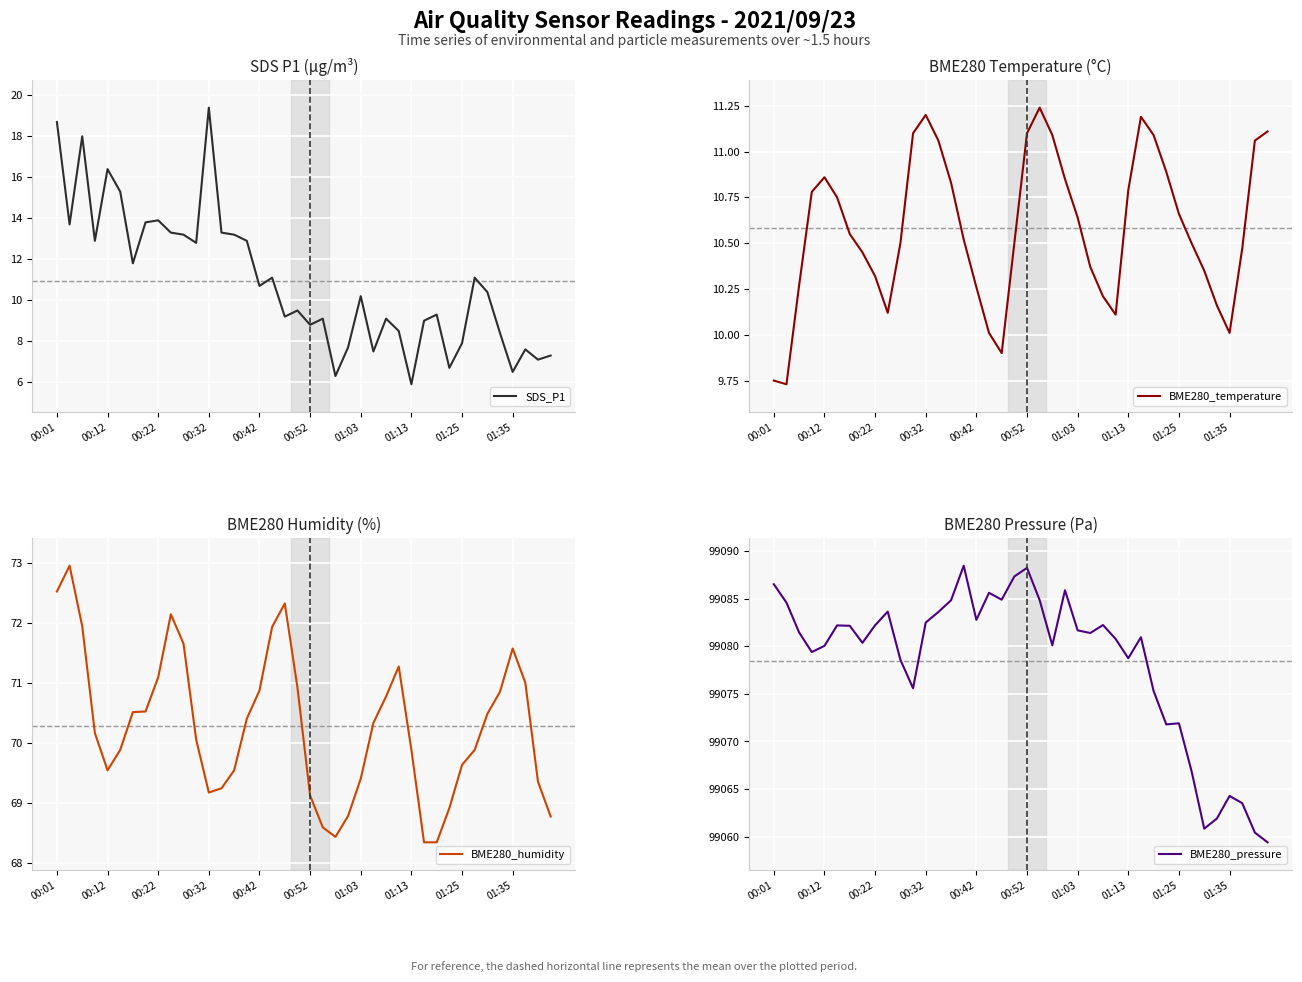

Where does the SDS_P1 series first go above 10?

00:01